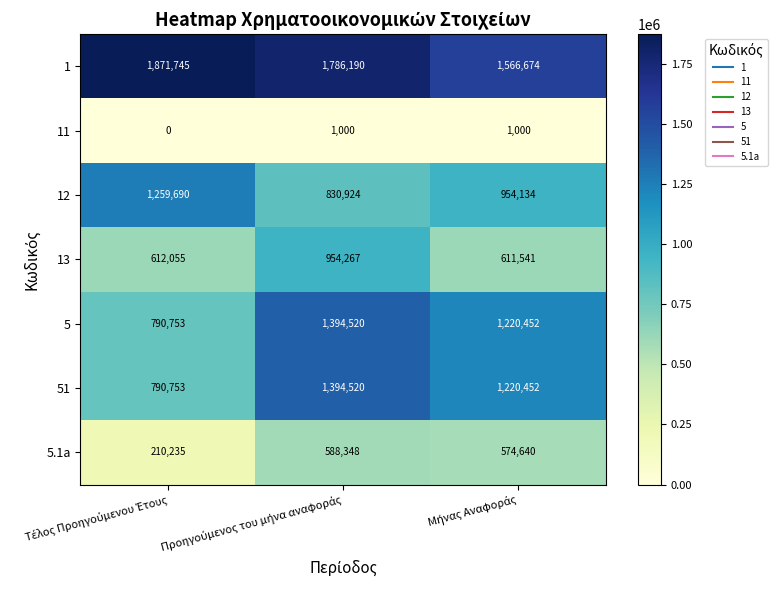

What is the highest value of the 12 series?

1259690